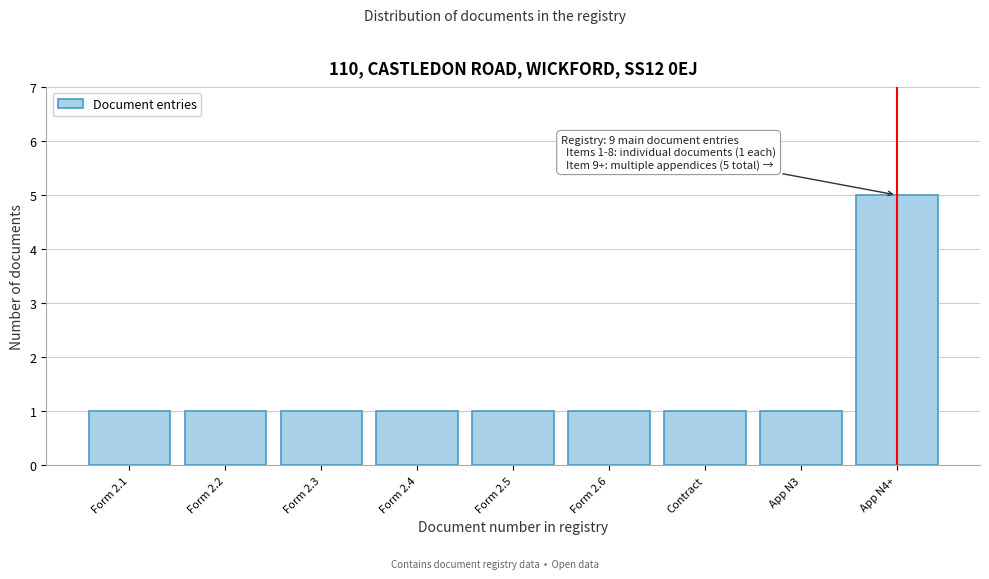

Reading left to right, extract all data points from this chart.

Form 2.1=1	Form 2.2=1	Form 2.3=1	Form 2.4=1	Form 2.5=1	Form 2.6=1	Contract=1	App N3=1	App N4+=5